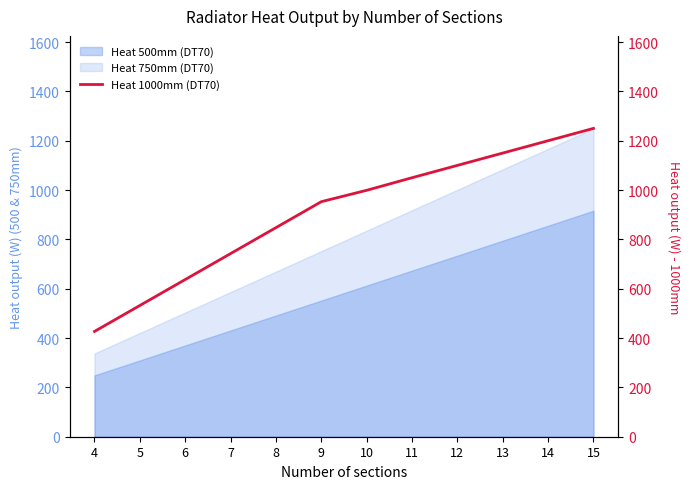

The value of Heat 750mm (DT70) at 14 is 1167.3. True or false?

True